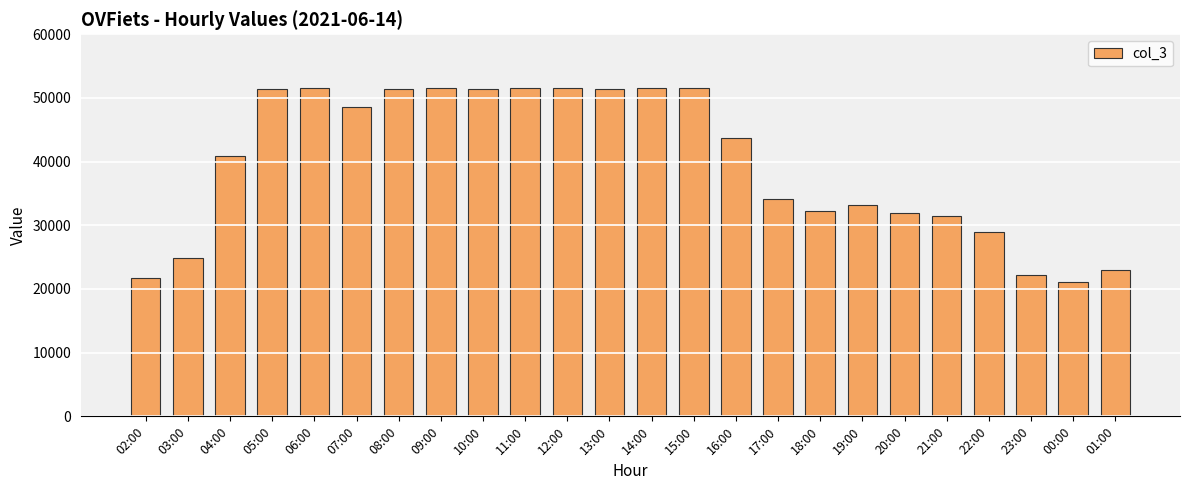

What is the sum of the values at 20:00 and 04:00?

72928